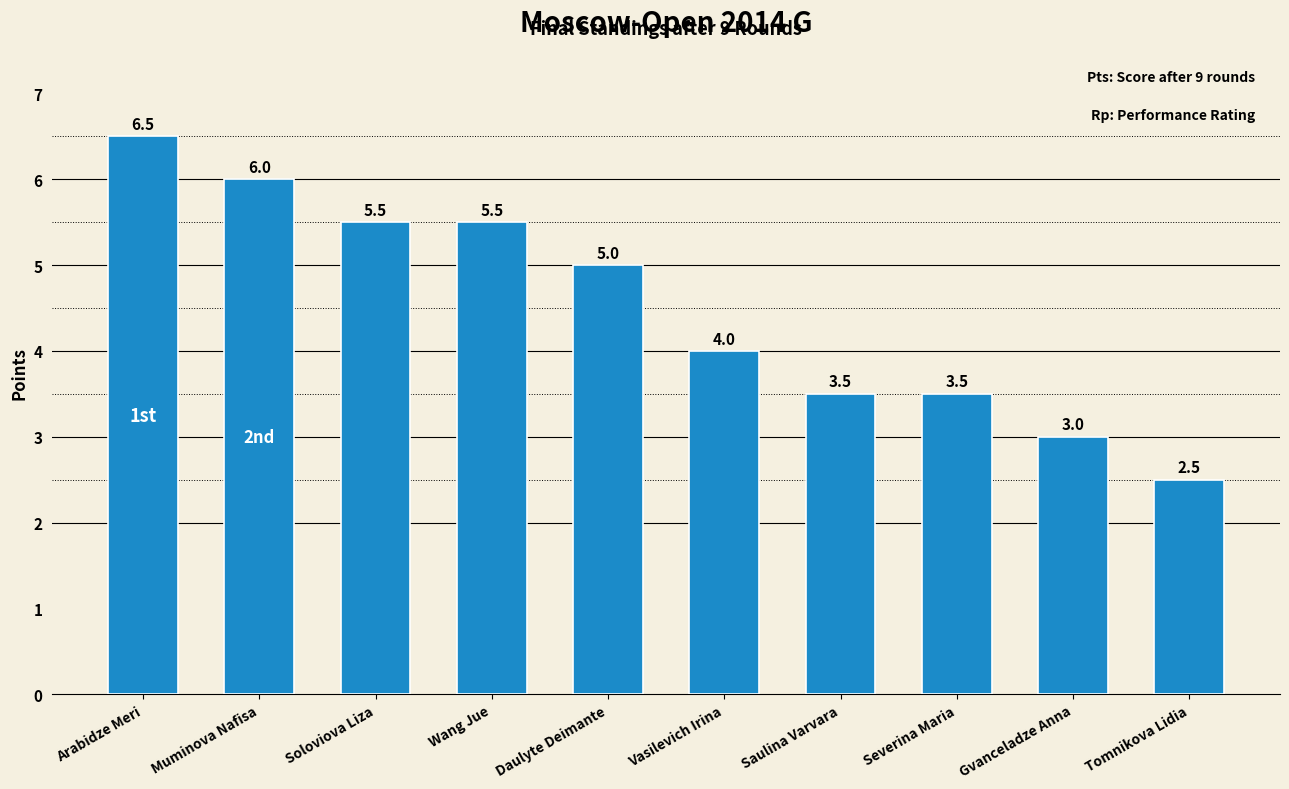

Between Arabidze Meri and Daulyte Deimante, which is larger?

Arabidze Meri